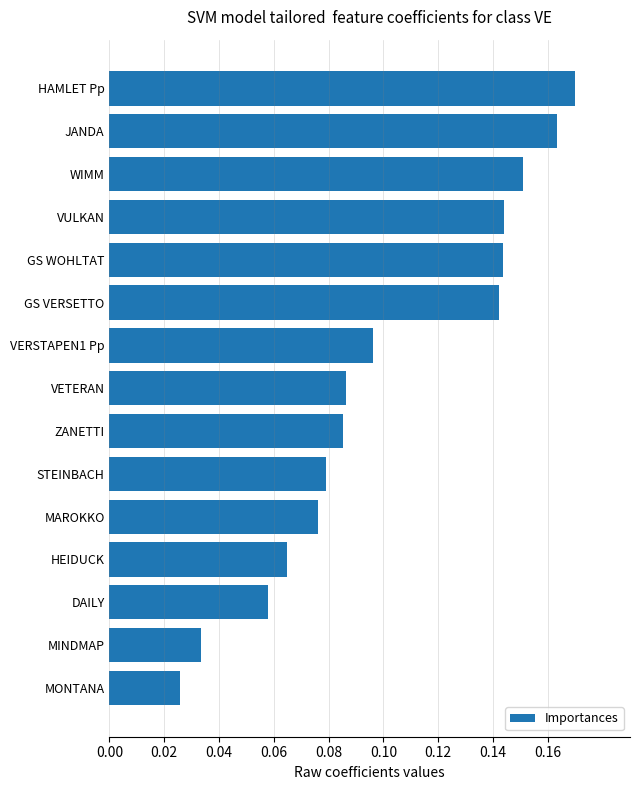

Count the values in the range 0 to 1.

15